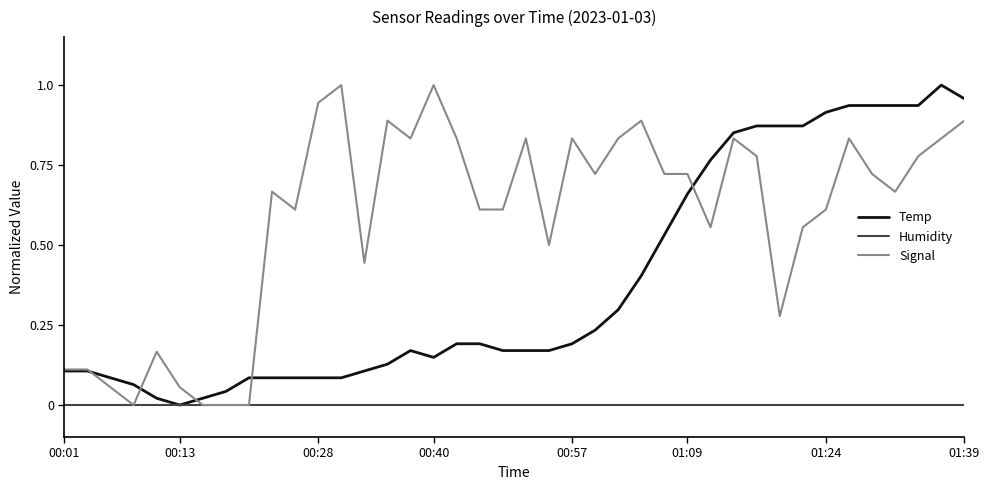

List the series in order of their overall mean, highest first.

Signal, Temp, Humidity